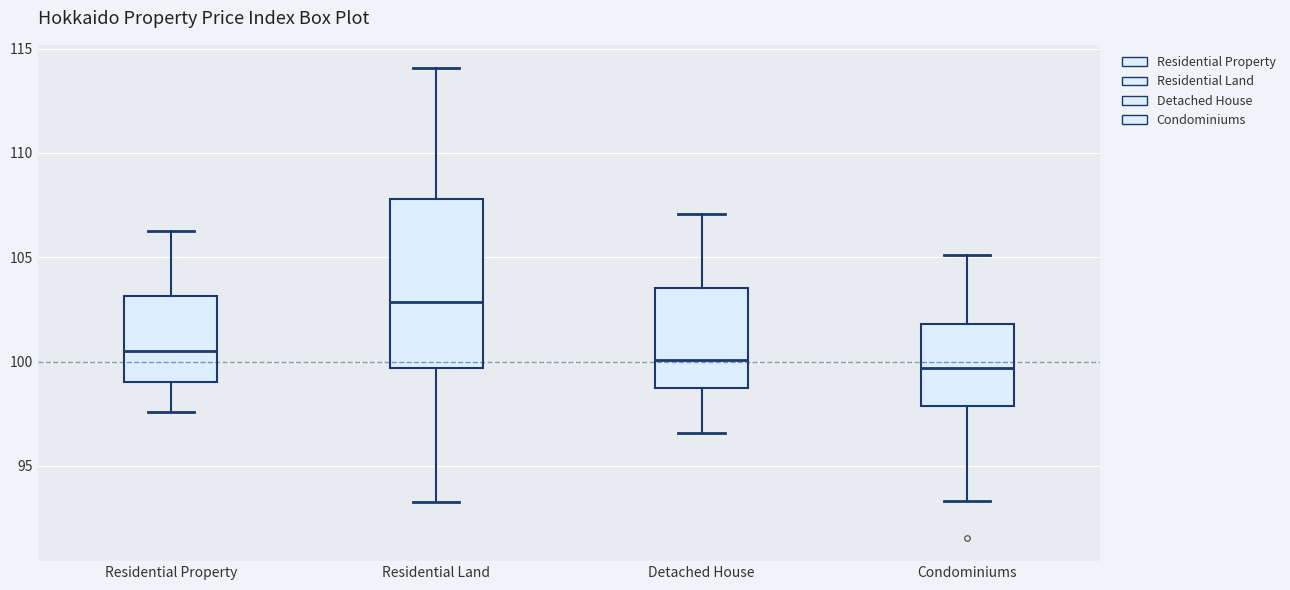

Where does the lower whisker of the box for Residential Property end on the y-axis? The values are not printed on the chart, so give them approximately, as read against the axis.

97.5